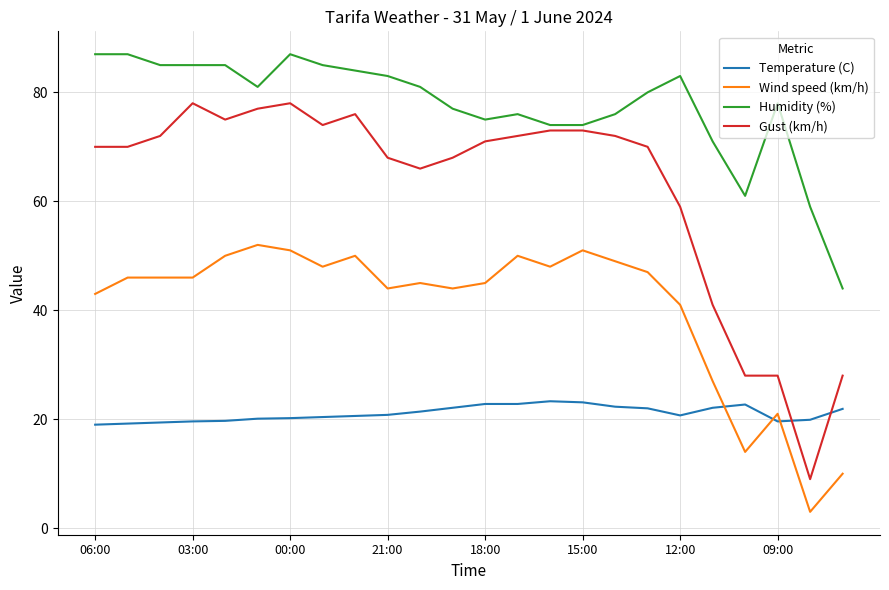

Which series has the largest total across all categories?

Humidity (%)